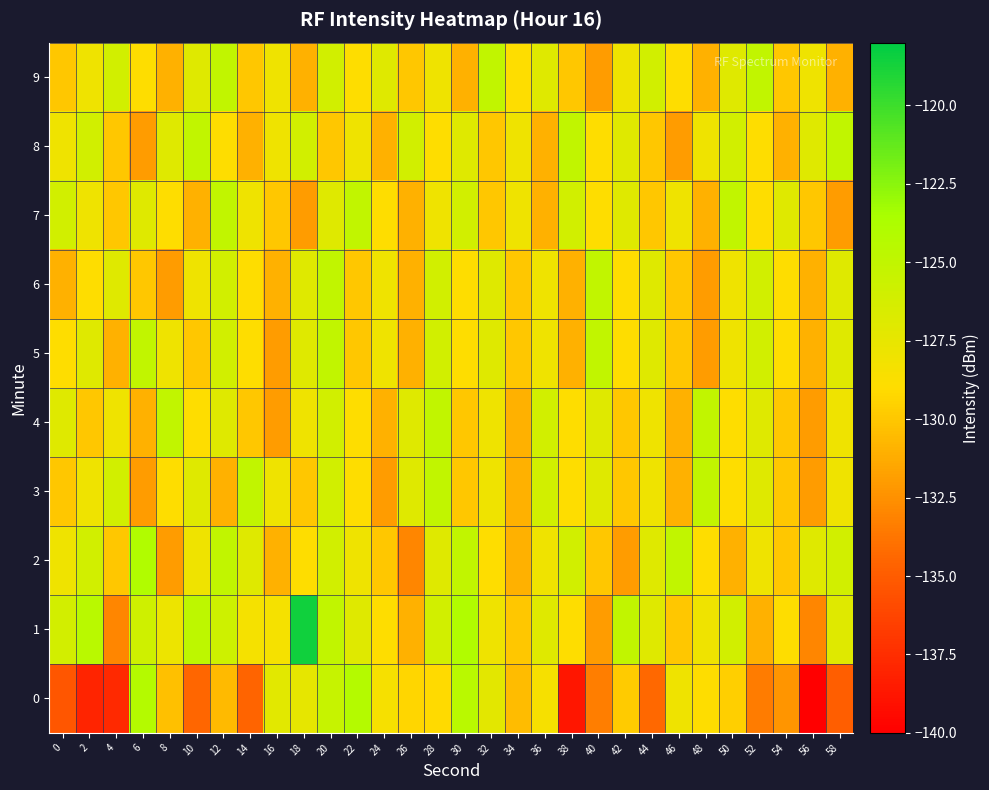

What is the spread (max minus min) of values at 18?

13.4